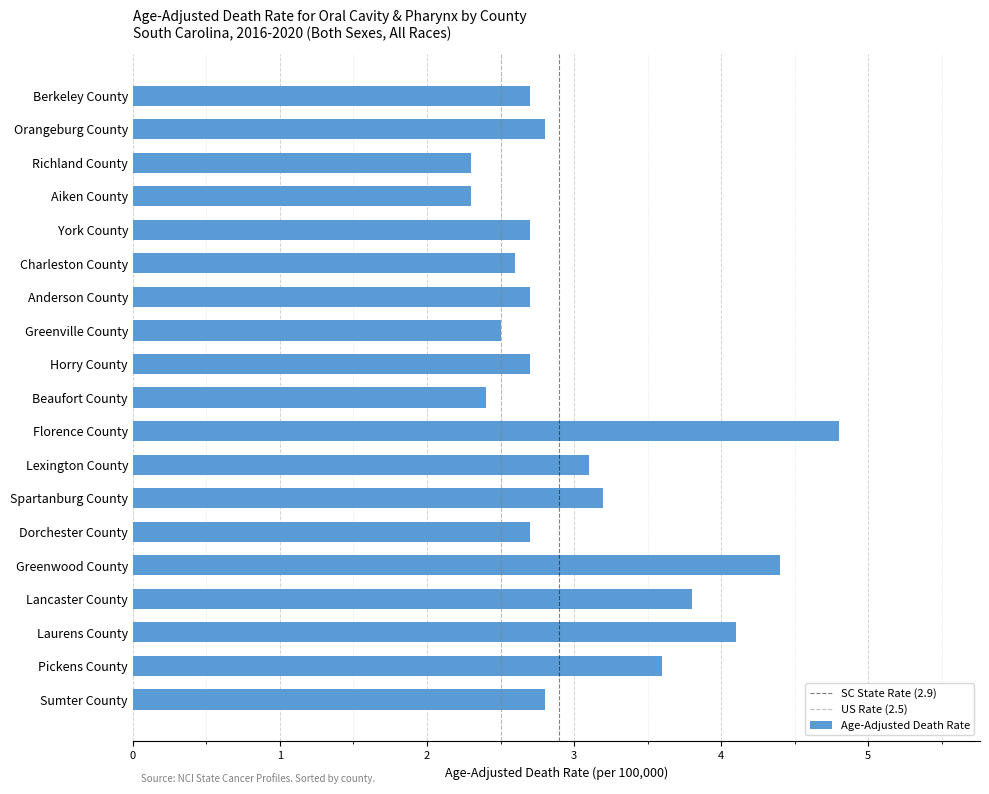

True or false: the data shows 0.7 at York County.

False